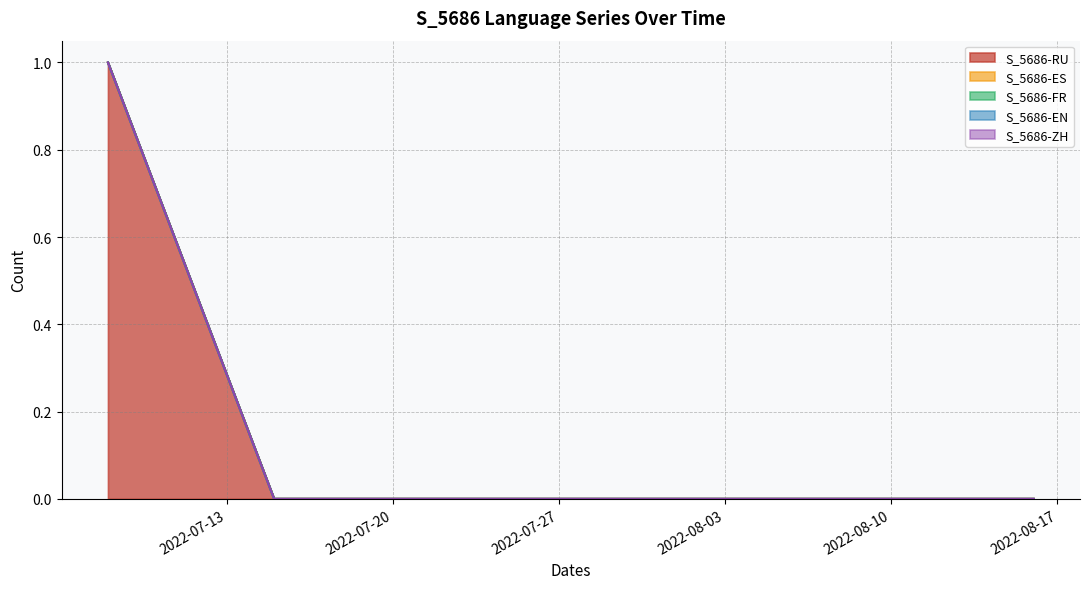

At 2022-07-08, list the series in order from largest to smallest.

S_5686-RU, S_5686-ES, S_5686-FR, S_5686-EN, S_5686-ZH